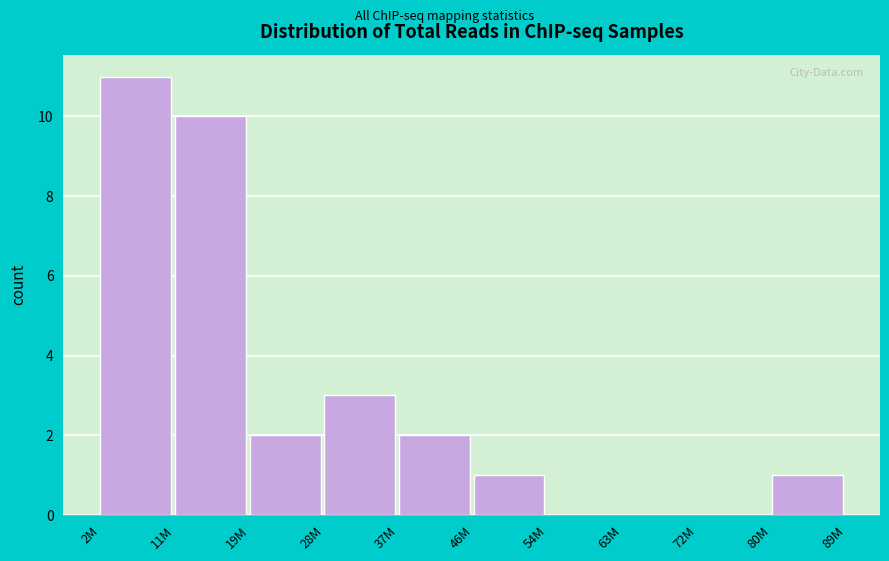

Reading left to right, transcribe all the data shown in this chart.

2M=11	11M=10	19M=2	28M=3	37M=2	46M=1	54M=0	63M=0	72M=0	80M=1